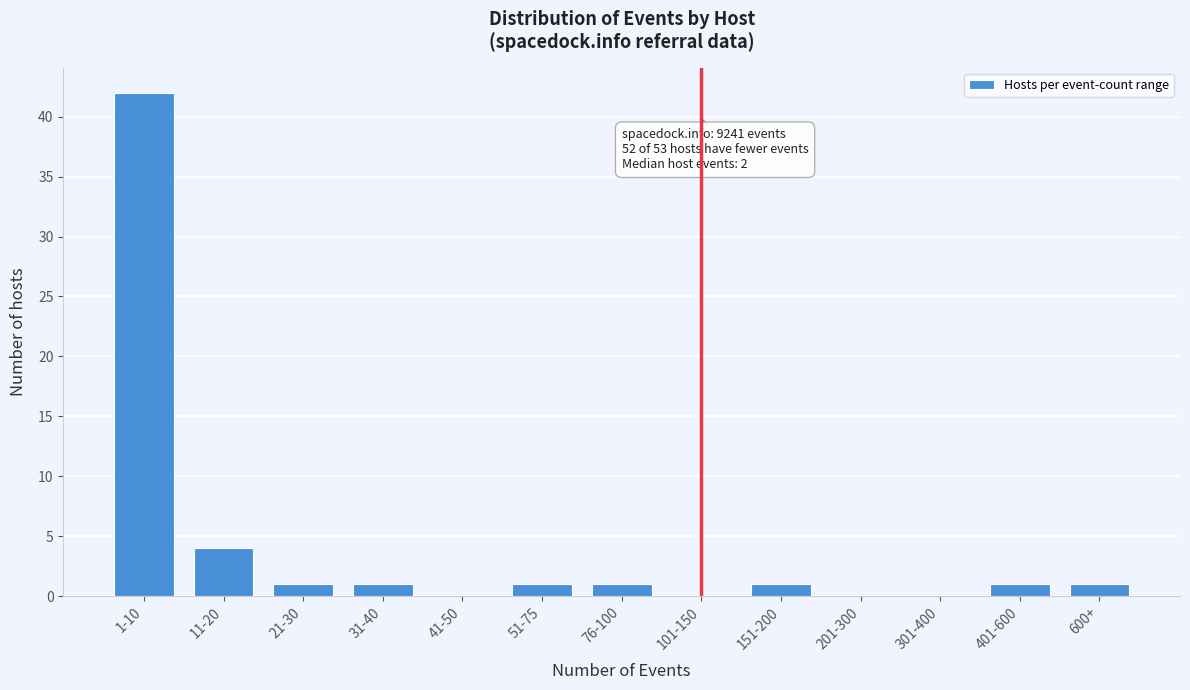

Reading left to right, transcribe all the data shown in this chart.

1-10=42	11-20=4	21-30=1	31-40=1	41-50=0	51-75=1	76-100=1	101-150=0	151-200=1	201-300=0	301-400=0	401-600=1	600+=1